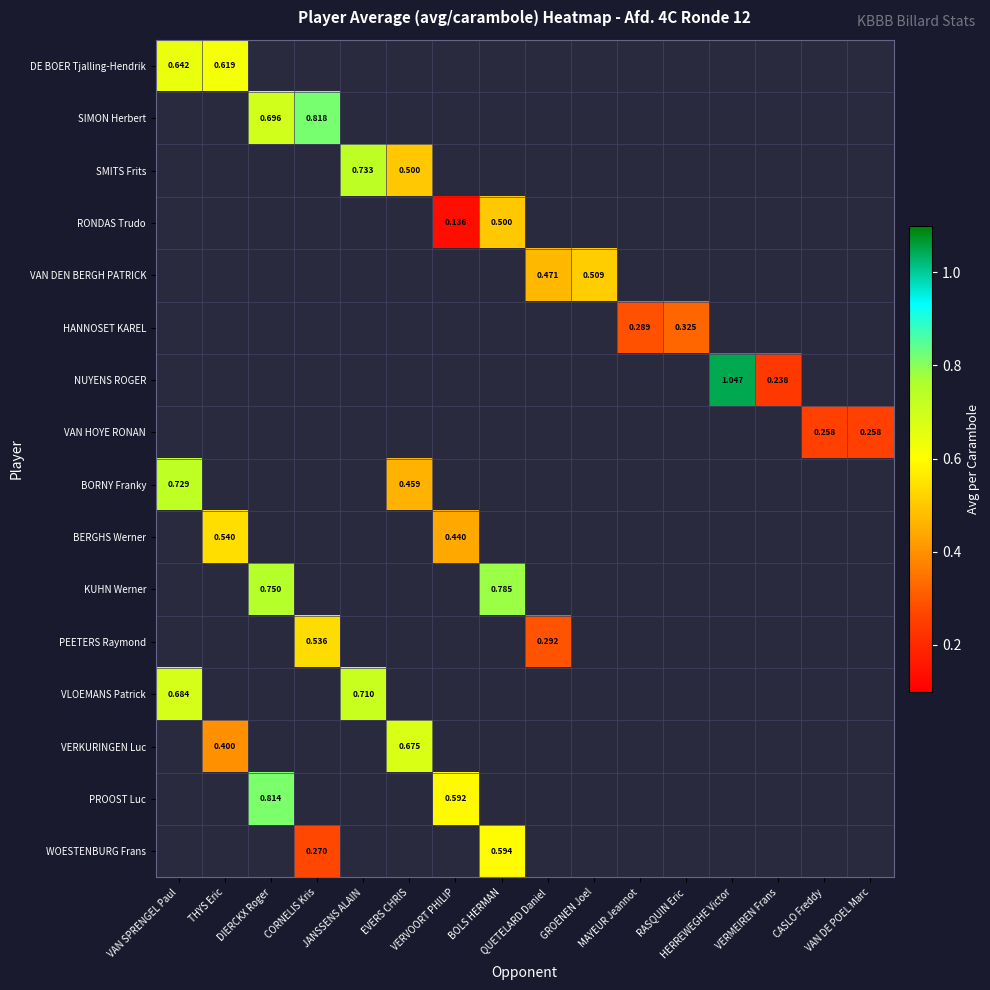

What is the sum of all PEETERS Raymond values?

0.8